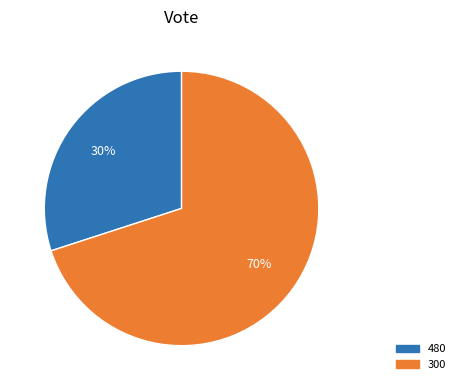

To the nearest percent, what percentage of the pie is 480?

30%